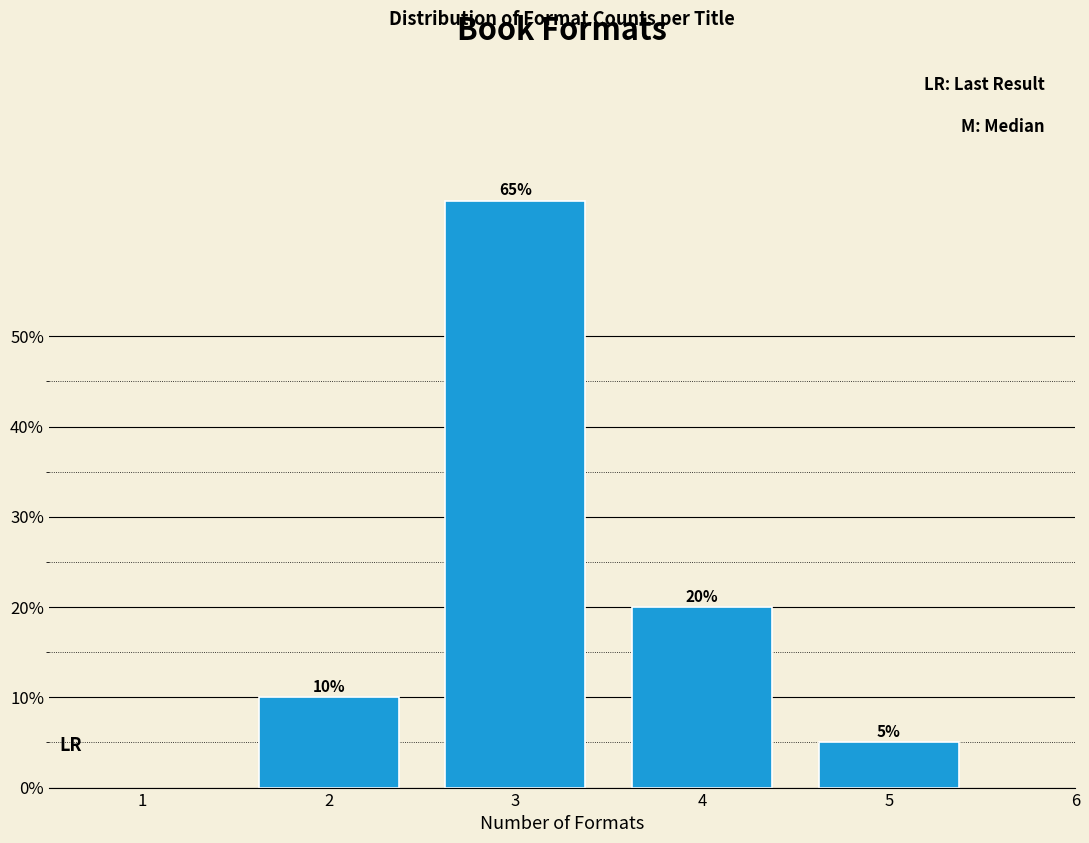

Reading left to right, transcribe all the data shown in this chart.

10	65	20	5